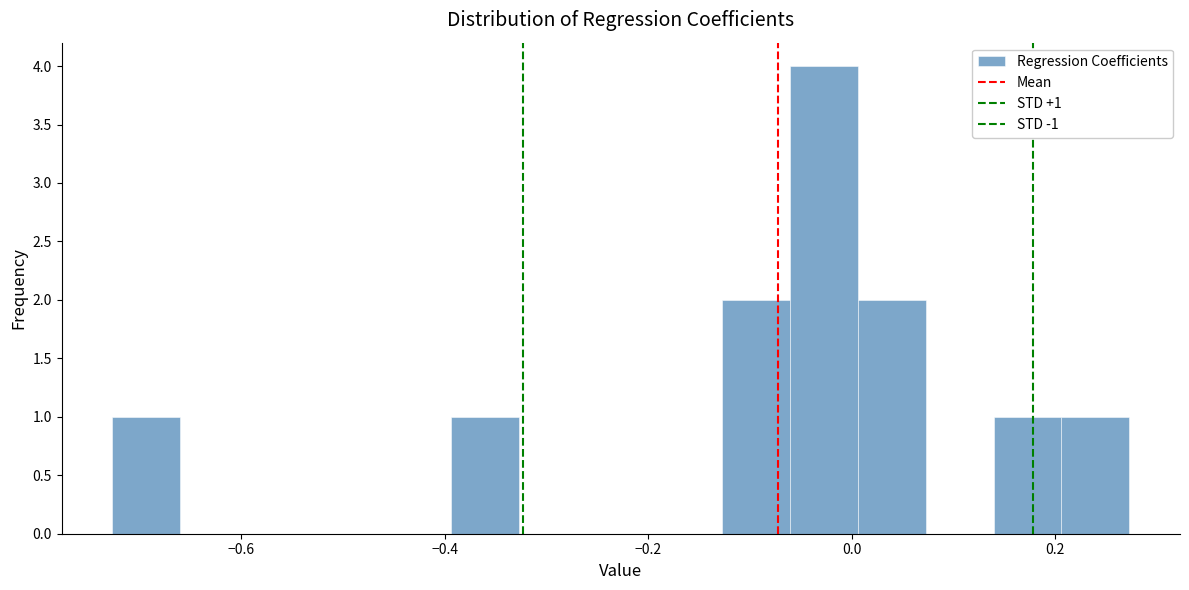

Read against the x-axis, roughly where is the centre of the tallest bar?

-0.02